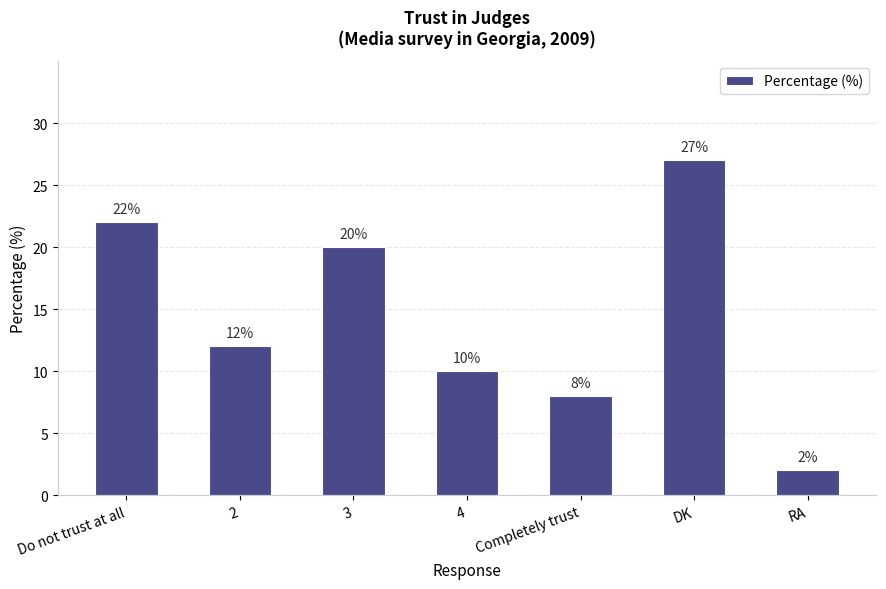

Where is the data nearest to the value 14?

2